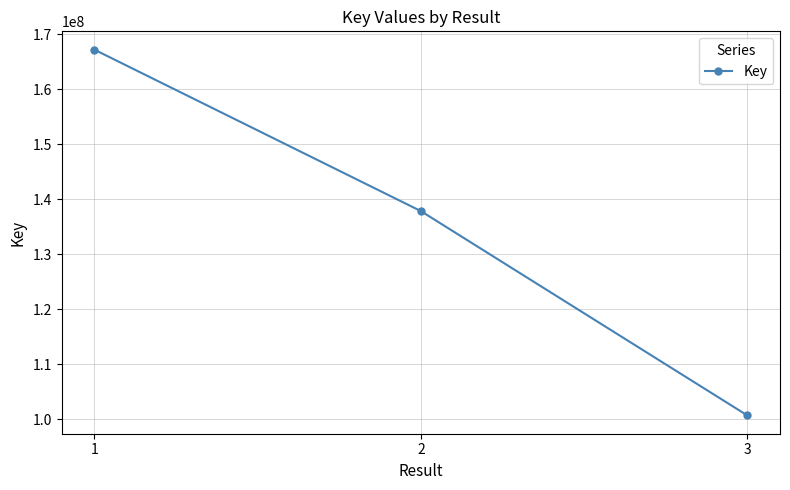

List the labels in order of value, largest first.

1, 2, 3